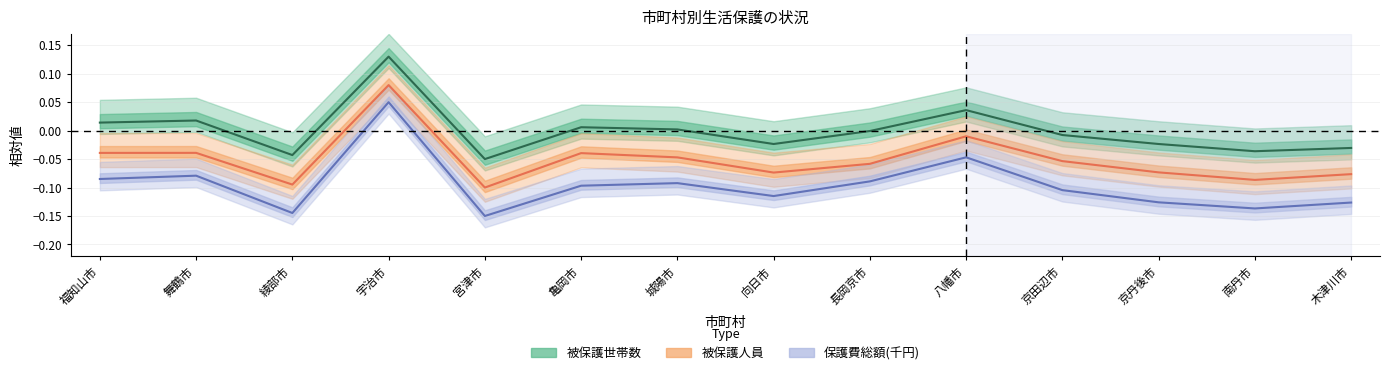

What is the sum of all 保護費総額(千円) values?

-1.3